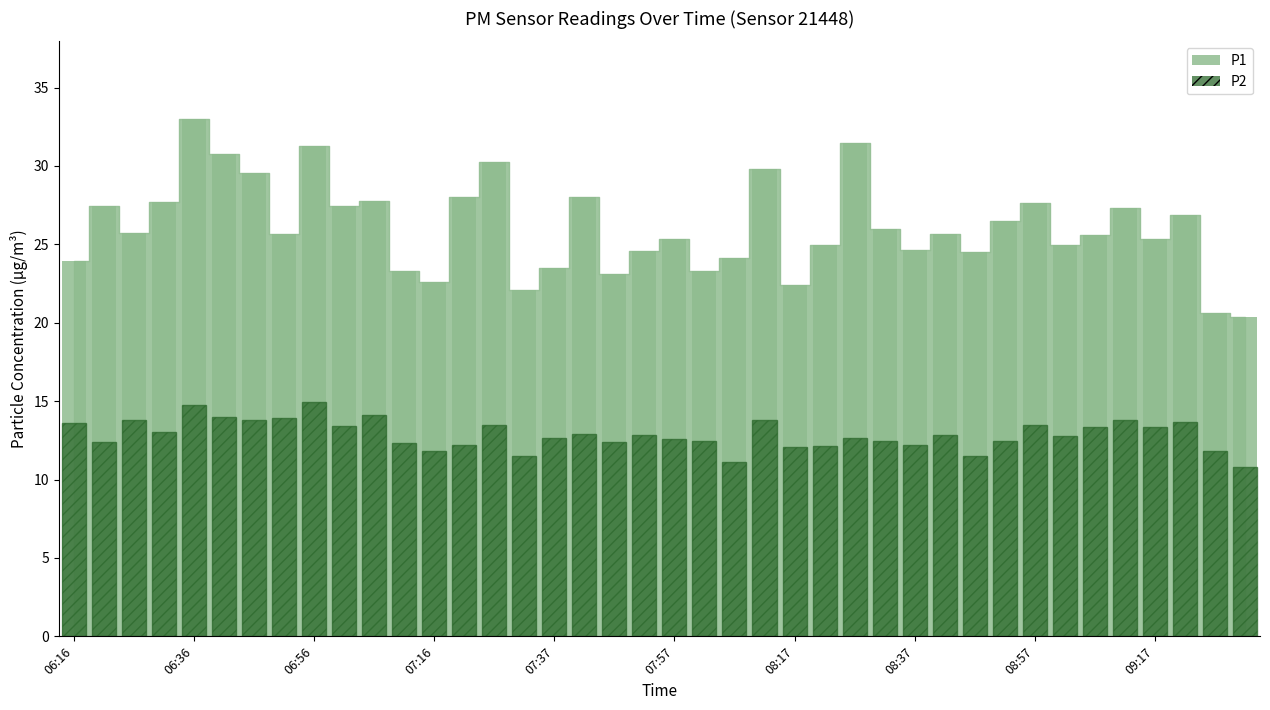

What is the smallest value displayed?

10.8